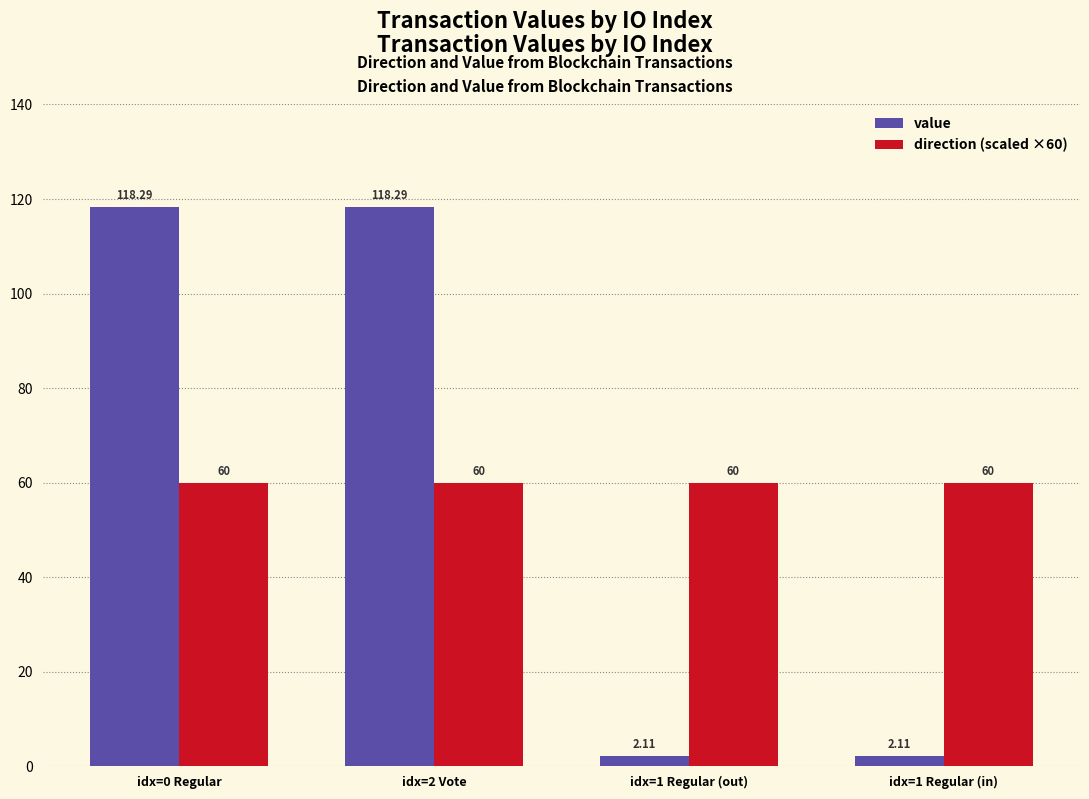

What is the difference between the value values at idx=1 Regular (in) and idx=0 Regular?

116.2